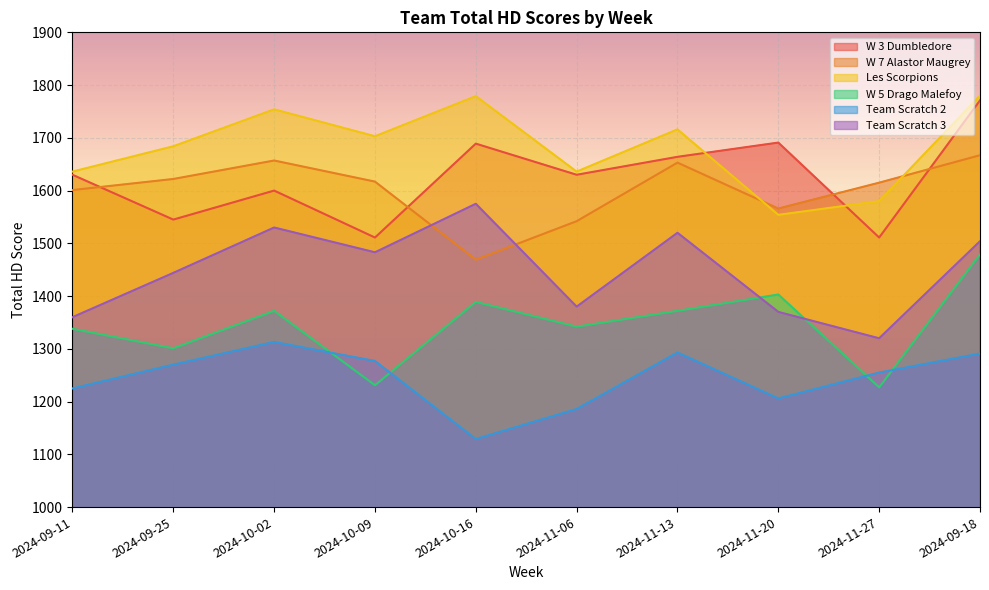

What is the total value across all series at 2024-09-18?

9492